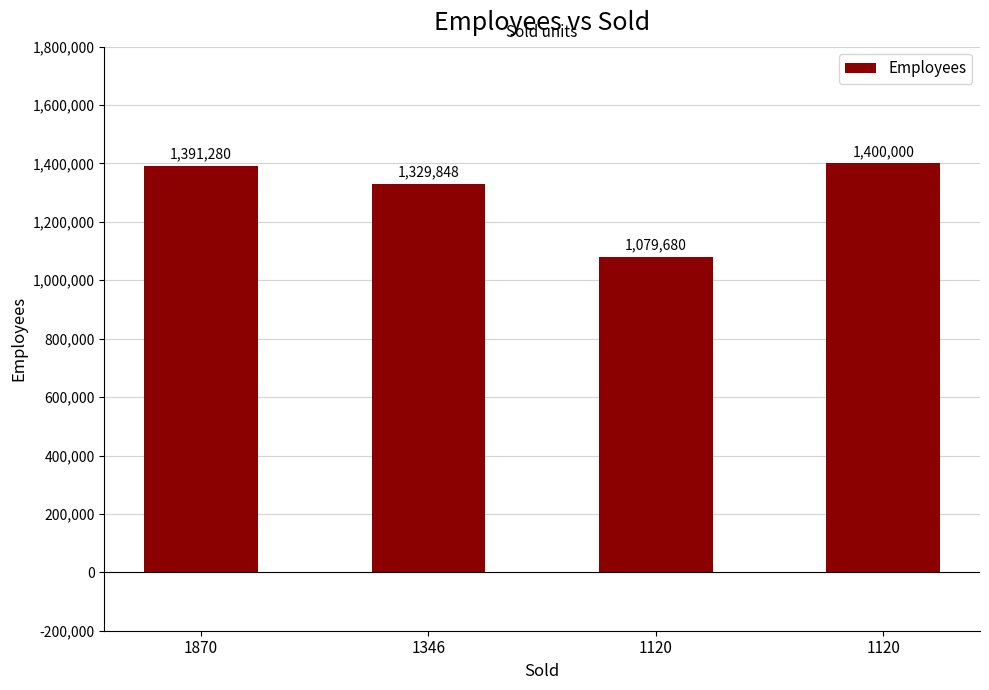

At which category does the chart reach its peak across all series?

1120